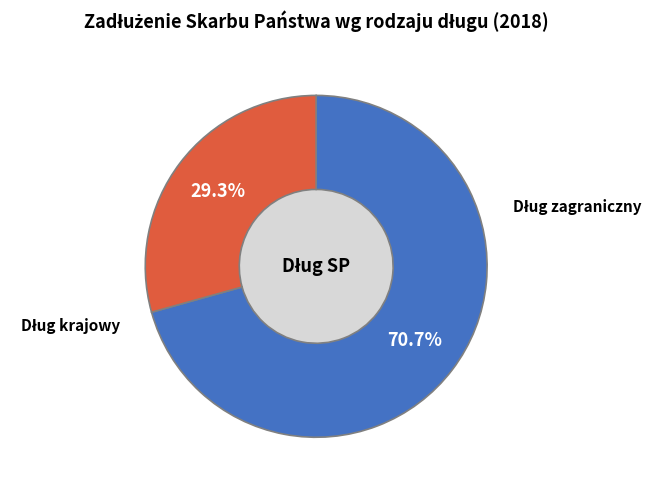

Count the number of slices in the pie.

2